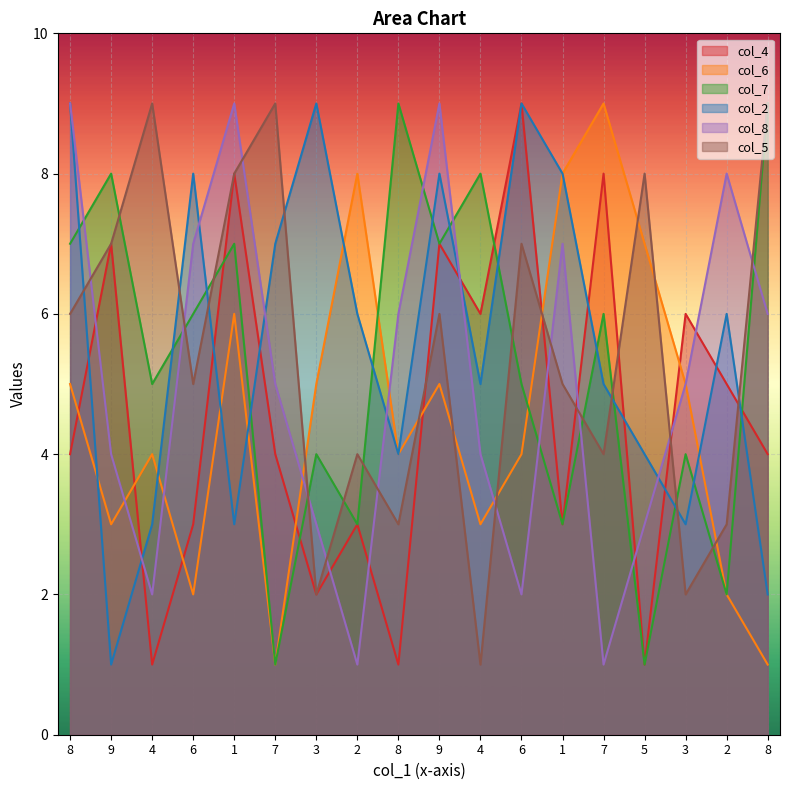

What value does the col_7 series have at 8?

9